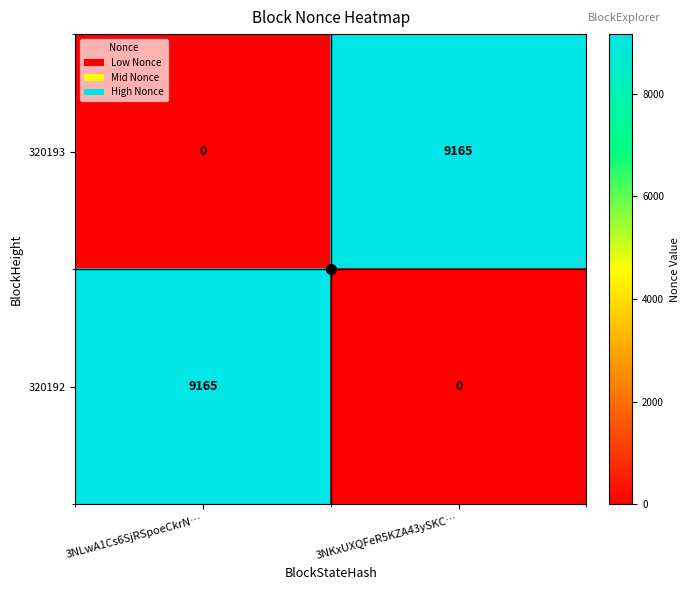

How many categories are shown in the chart?

2